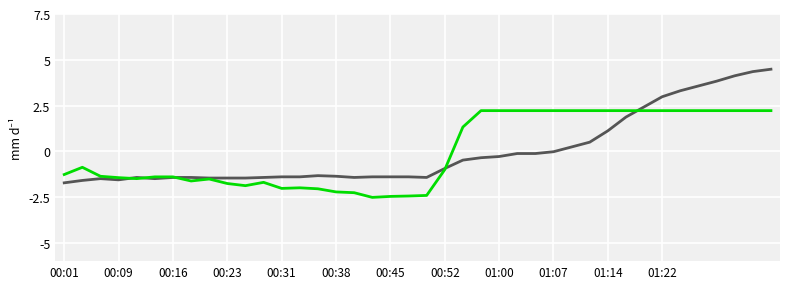

What is the greatest value displayed?

4.5